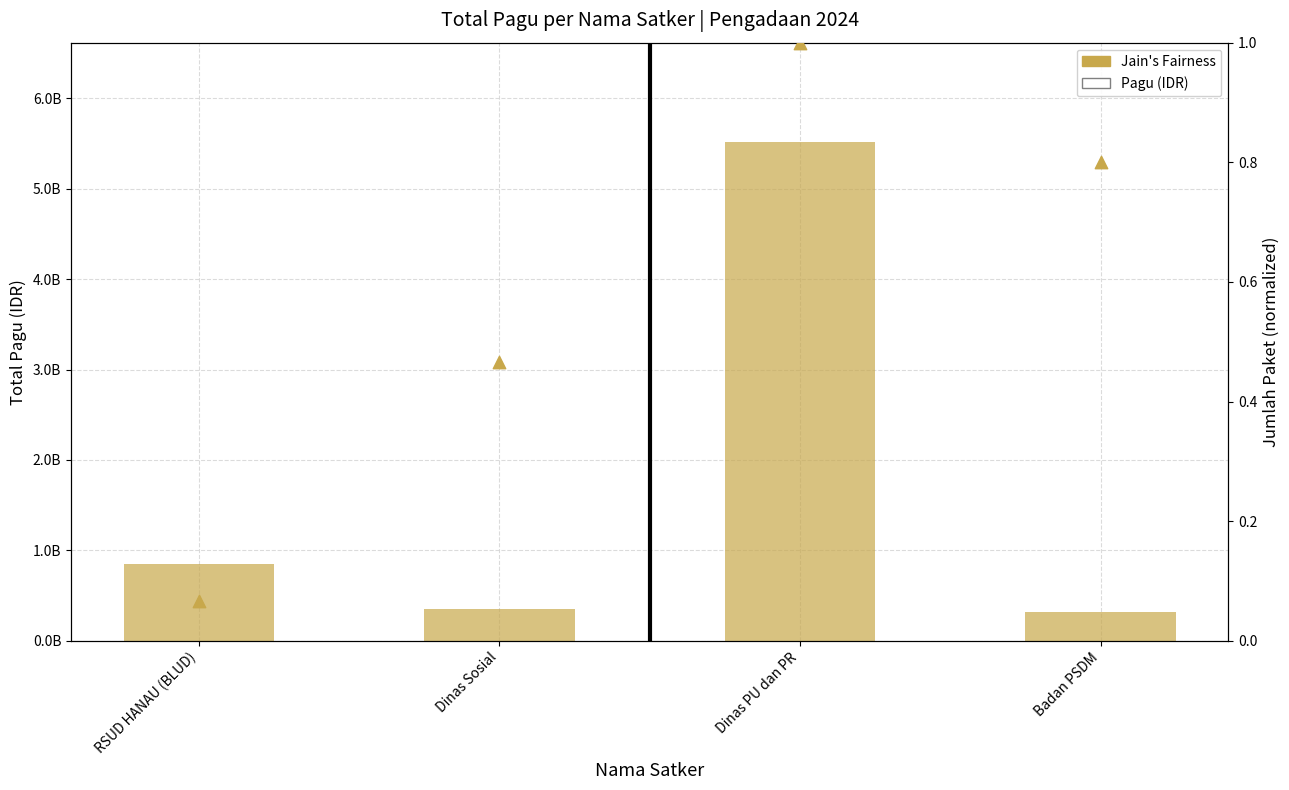

At how many categories does at least one series exceed 1026029307?

1